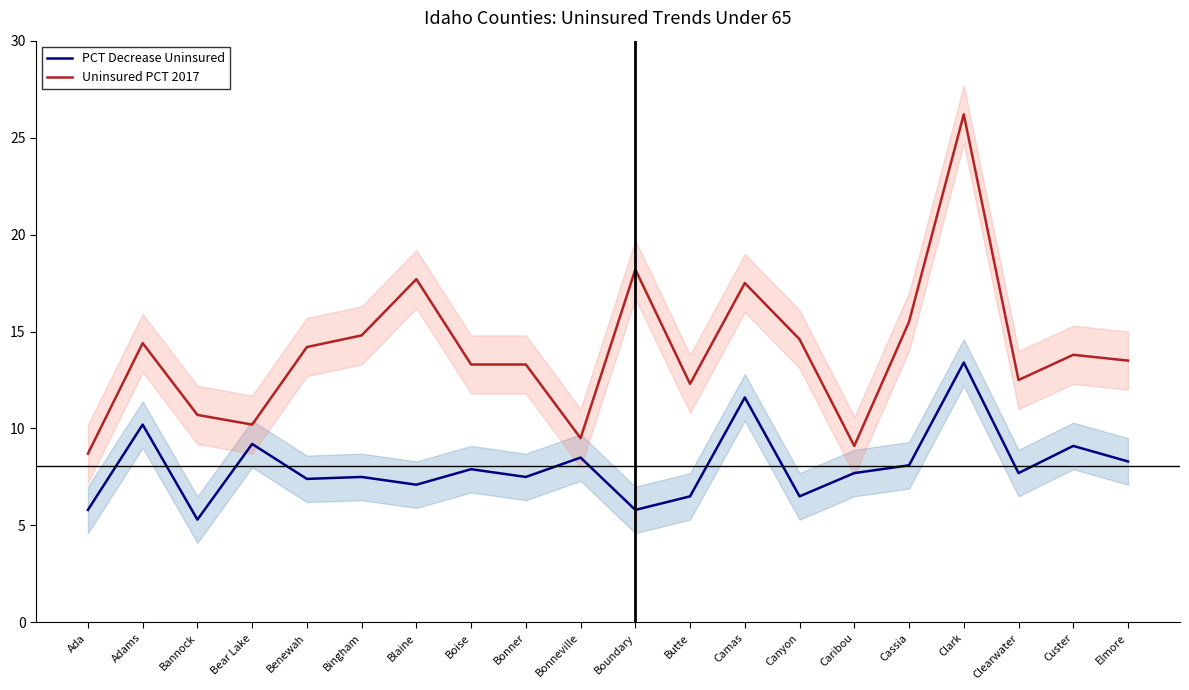

At which category is the sum across all series the highest?

Clark